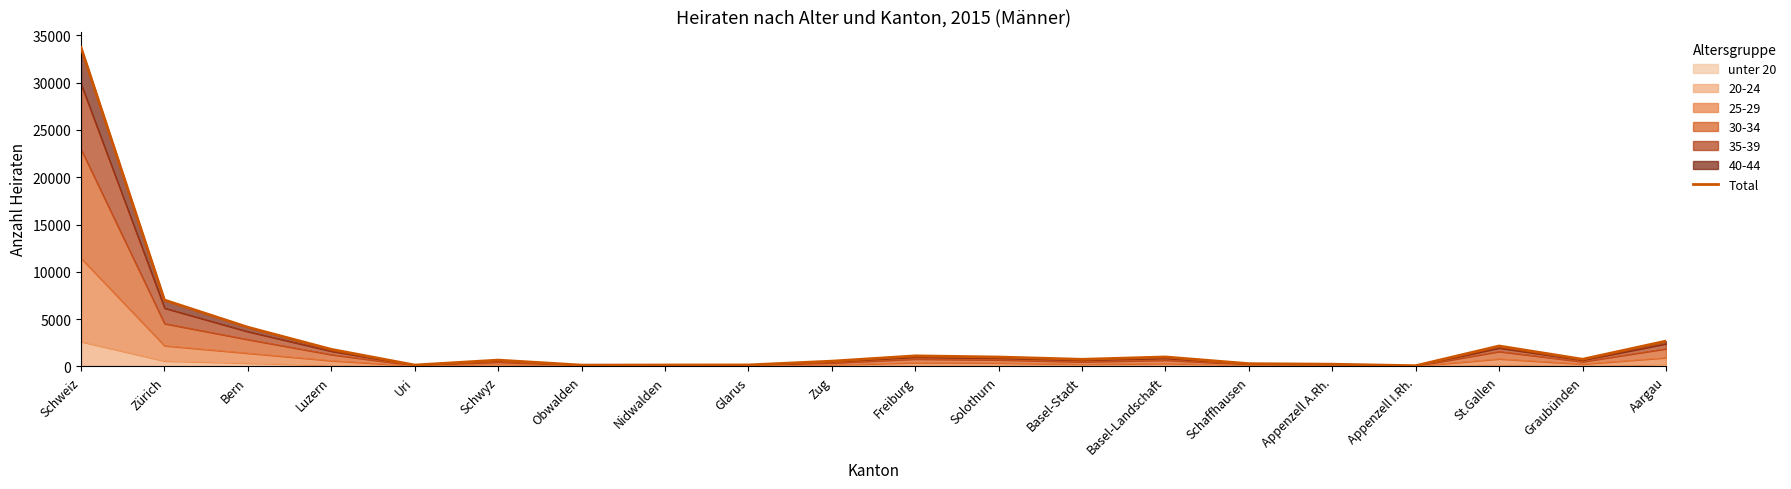

Reading left to right, transcribe all the data shown in this chart.

33726	7017	4140	1803	141	664	135	148	153	552	1113	989	747	996	287	229	72	2157	754	2673